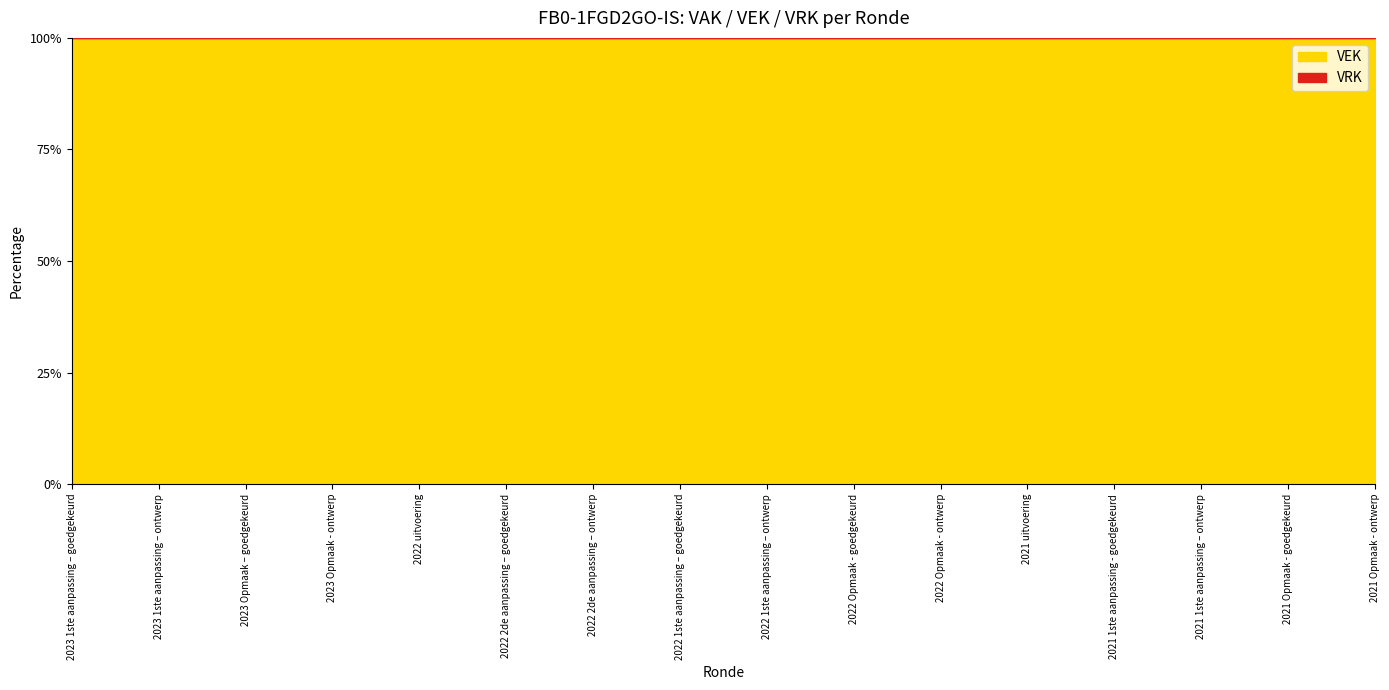

Reading left to right, extract all data points from this chart.

VEK: 2023 1ste aanpassing – goedgekeurd=169	2023 1ste aanpassing – ontwerp=169	2023 Opmaak – goedgekeurd=169	2023 Opmaak - ontwerp=169	2022 uitvoering=169	2022 2de aanpassing – goedgekeurd=169	2022 2de aanpassing – ontwerp=169	2022 1ste aanpassing – goedgekeurd=169	2022 1ste aanpassing – ontwerp=169	2022 Opmaak - goedgekeurd=169	2022 Opmaak - ontwerp=169	2021 uitvoering=169	2021 1ste aanpassing - goedgekeurd=169	2021 1ste aanpassing – ontwerp=169	2021 Opmaak - goedgekeurd=169	2021 Opmaak - ontwerp=169
VRK: 2023 1ste aanpassing – goedgekeurd=0	2023 1ste aanpassing – ontwerp=0	2023 Opmaak – goedgekeurd=0	2023 Opmaak - ontwerp=0	2022 uitvoering=0	2022 2de aanpassing – goedgekeurd=0	2022 2de aanpassing – ontwerp=0	2022 1ste aanpassing – goedgekeurd=0	2022 1ste aanpassing – ontwerp=0	2022 Opmaak - goedgekeurd=0	2022 Opmaak - ontwerp=0	2021 uitvoering=0	2021 1ste aanpassing - goedgekeurd=0	2021 1ste aanpassing – ontwerp=0	2021 Opmaak - goedgekeurd=0	2021 Opmaak - ontwerp=0